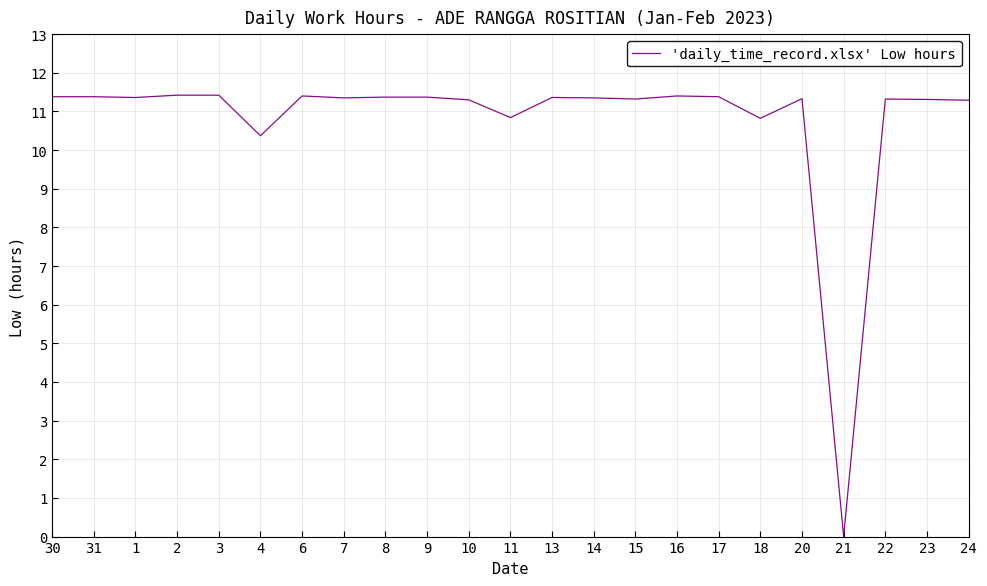

What position from the left is 11?

12